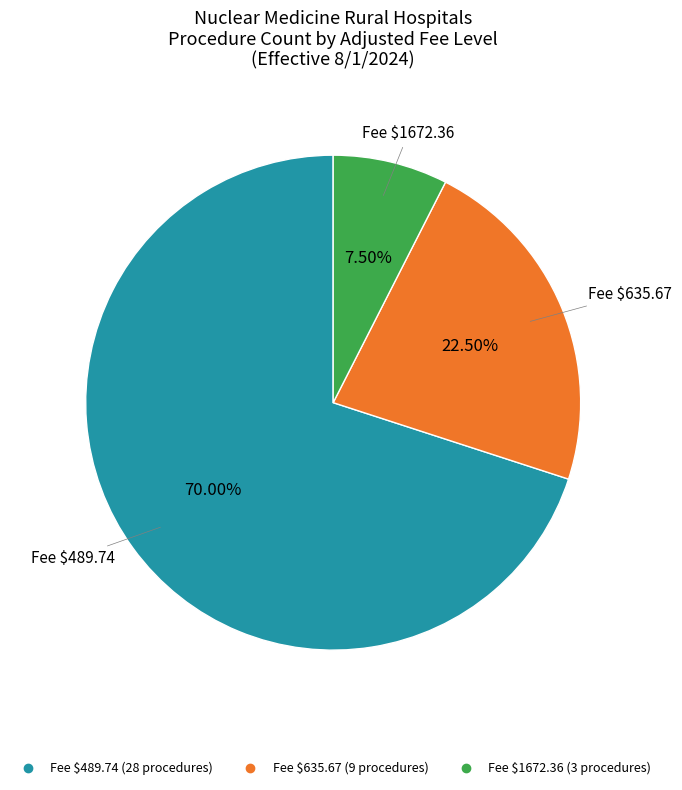

How many segments does this pie chart have?

3